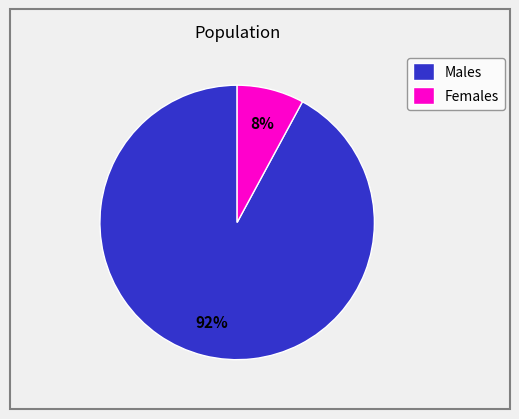

Count the number of slices in the pie.

2